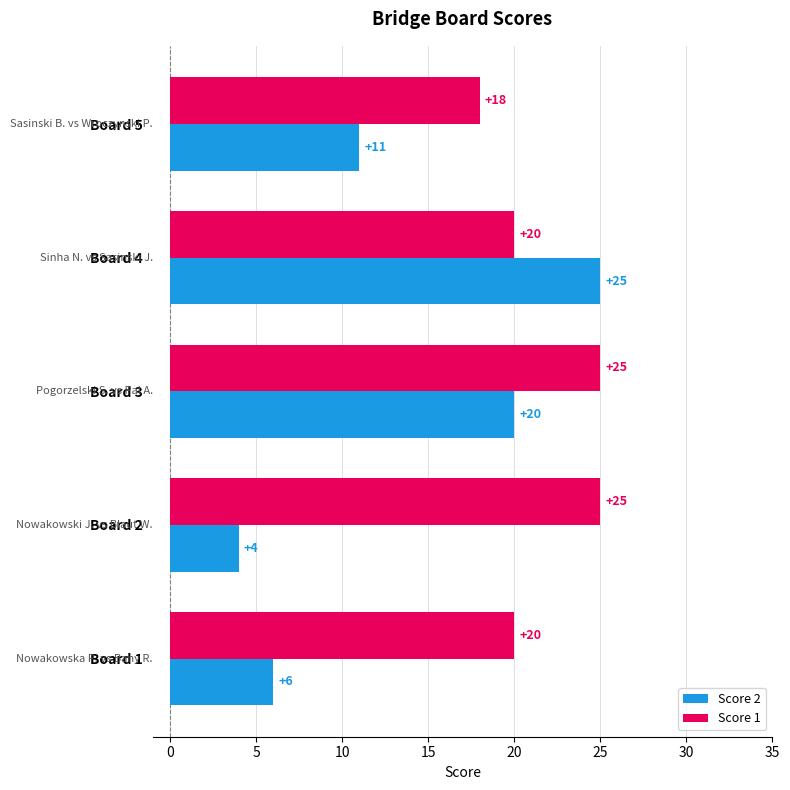

The value of Score 2 at Board 4 is 25. True or false?

True